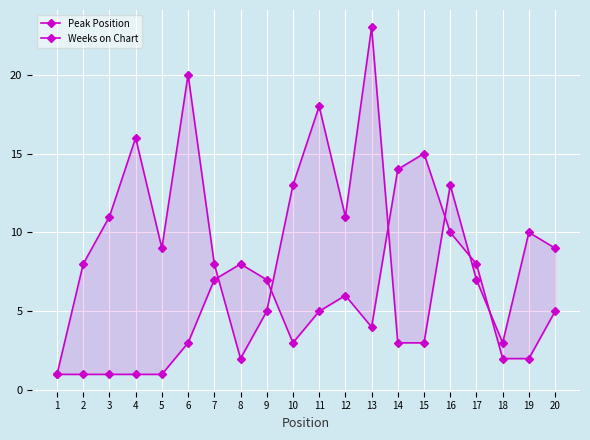

Between 2 and 19, which series saw the biggest shift?

Weeks on Chart